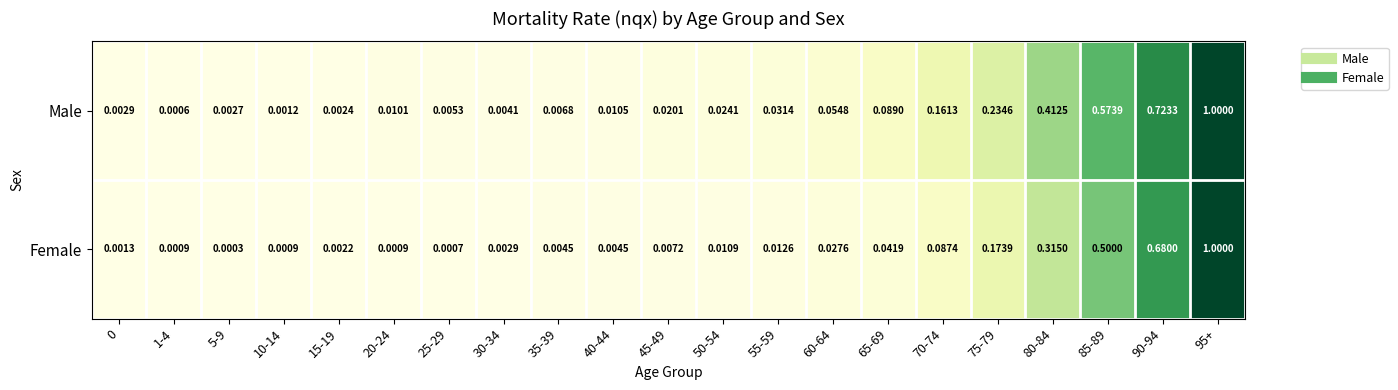

List the series in order of their overall mean, highest first.

Male, Female